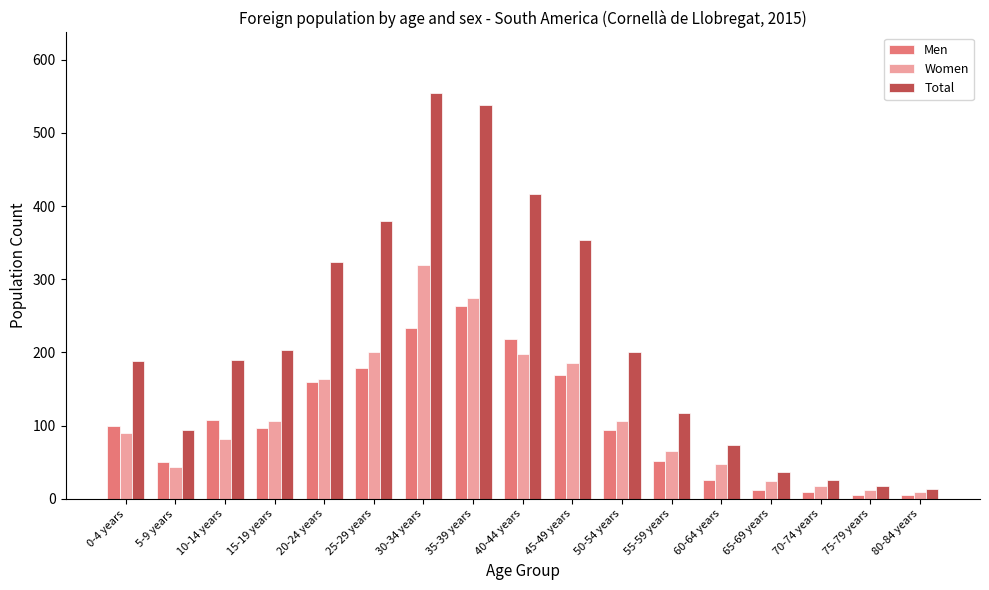

The value of Men at 80-84 years is 5. True or false?

True